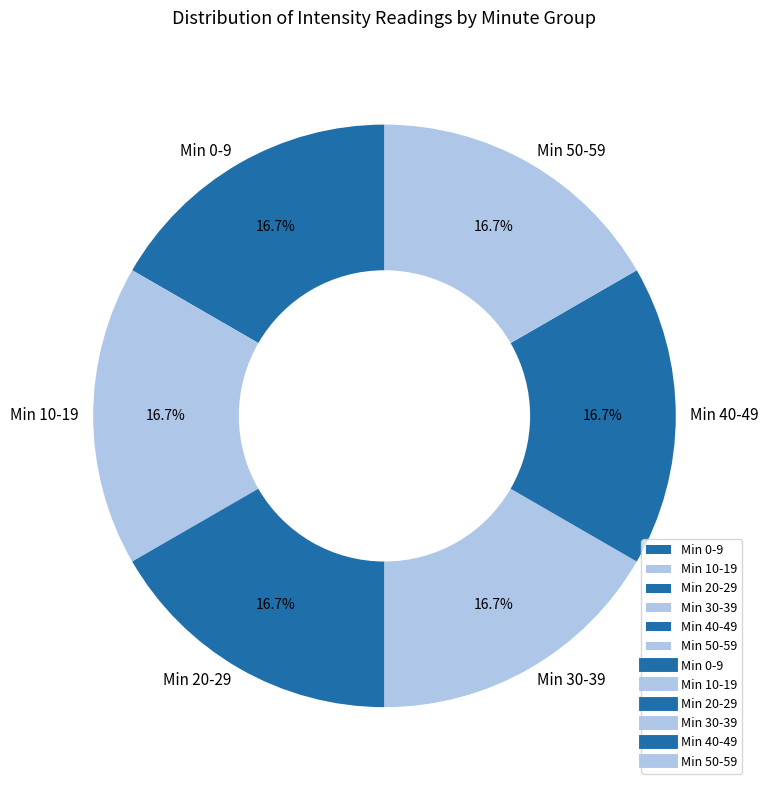

Does Min 50-59 account for over 50% of the chart?

No